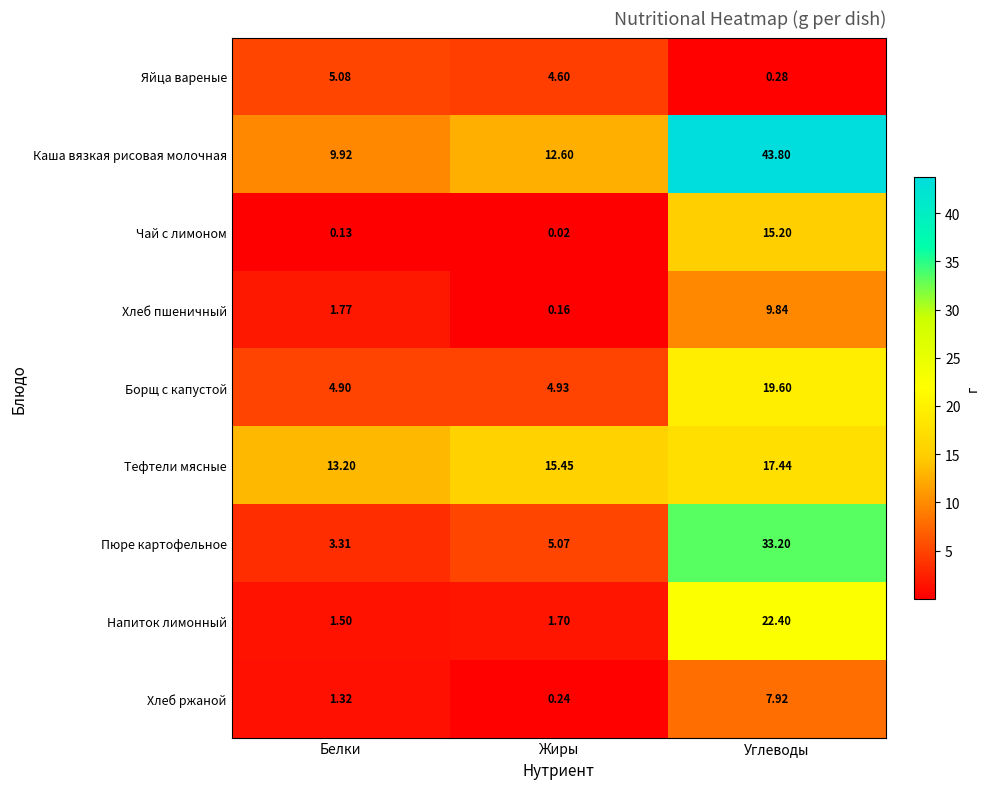

At which label does Хлеб пшеничный first exceed 1?

Белки